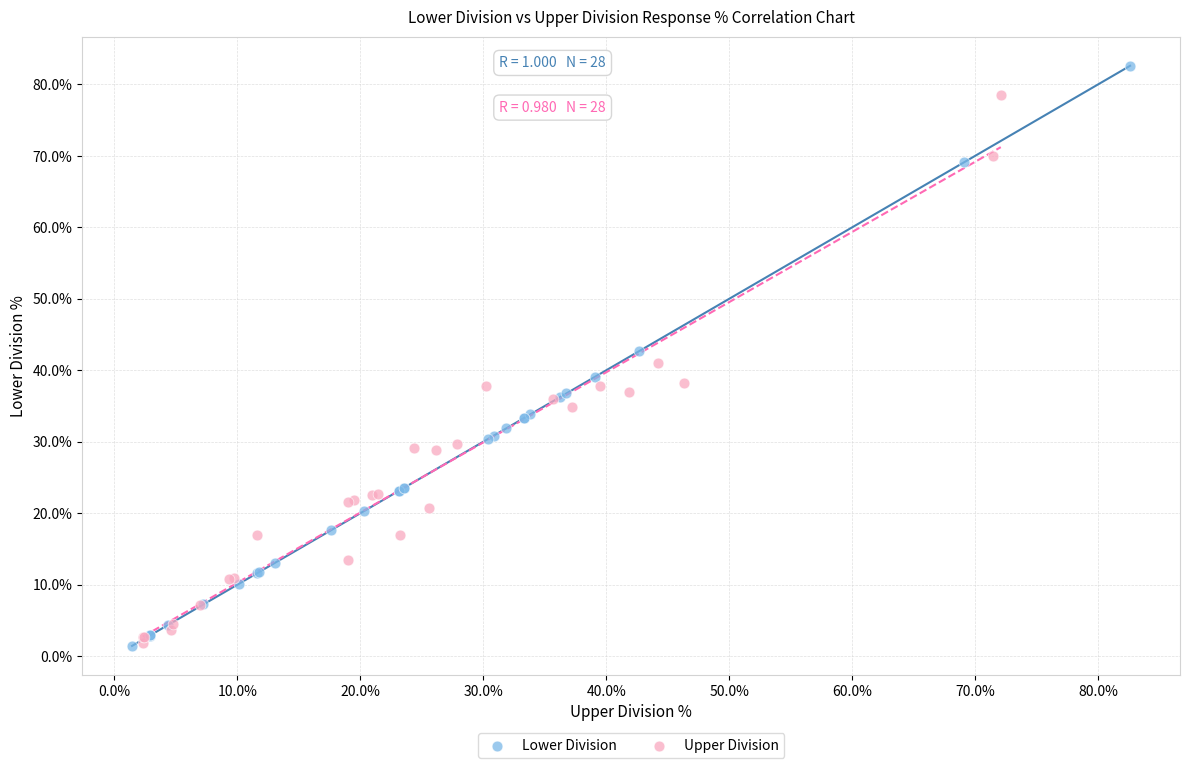

Which series reaches the maximum Y coordinate?

Lower Division